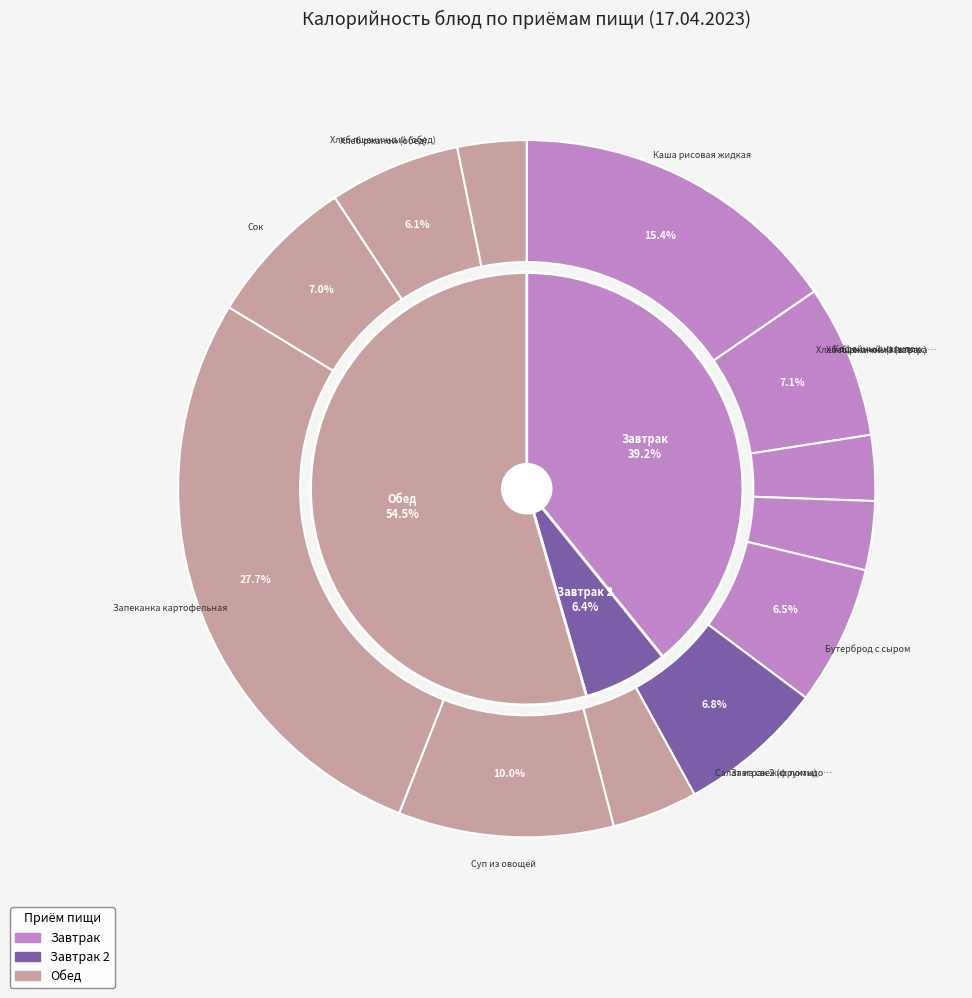

True or false: Каша рисовая жидкая accounts for 15% of the total.

True